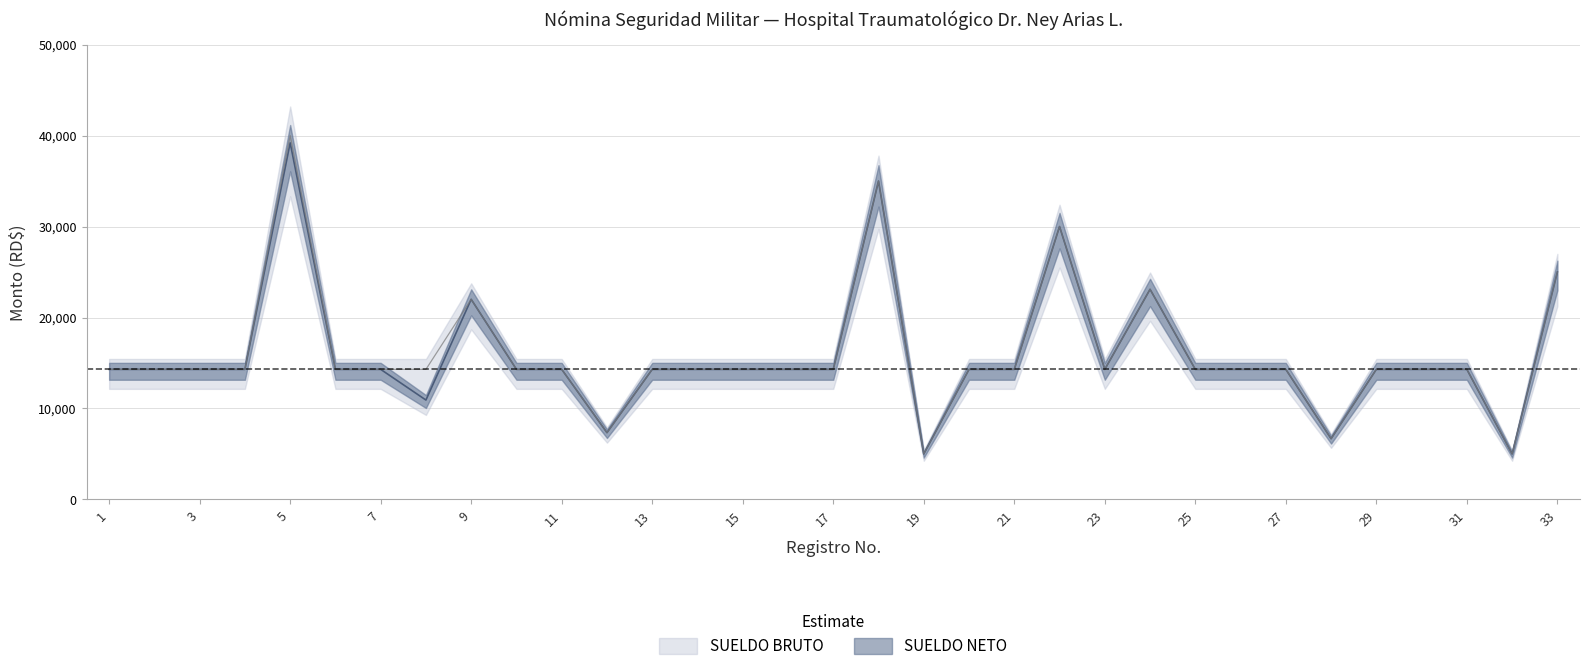

List the series in order of their overall mean, highest first.

SUELDO BRUTO, SUELDO NETO